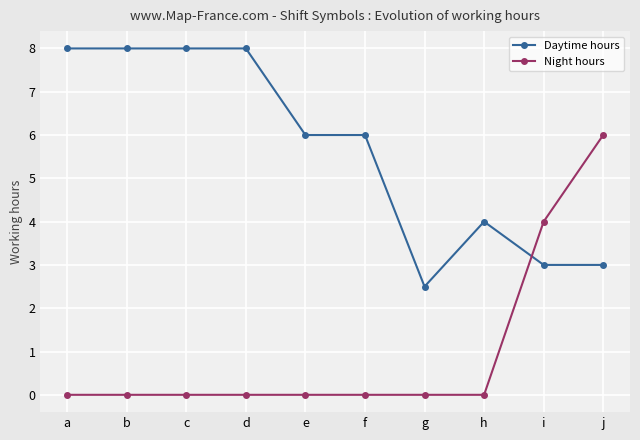

What is the sum of all Night hours values?

10.0